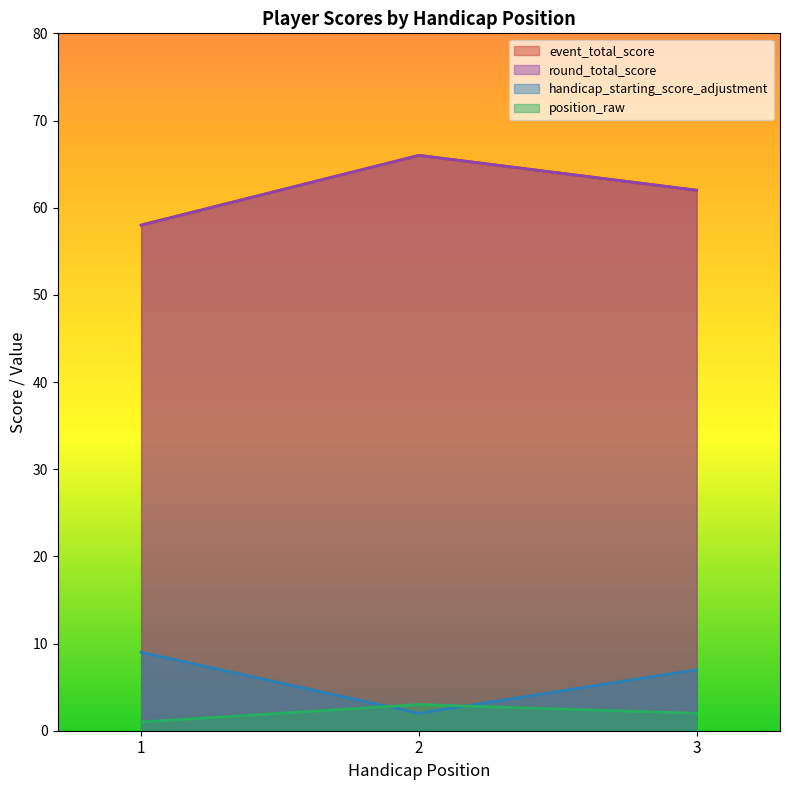

Reading left to right, transcribe all the data shown in this chart.

event_total_score: 1=58	2=66	3=62
round_total_score: 1=58	2=66	3=62
handicap_starting_score_adjustment: 1=9	2=2	3=7
position_raw: 1=1	2=3	3=2